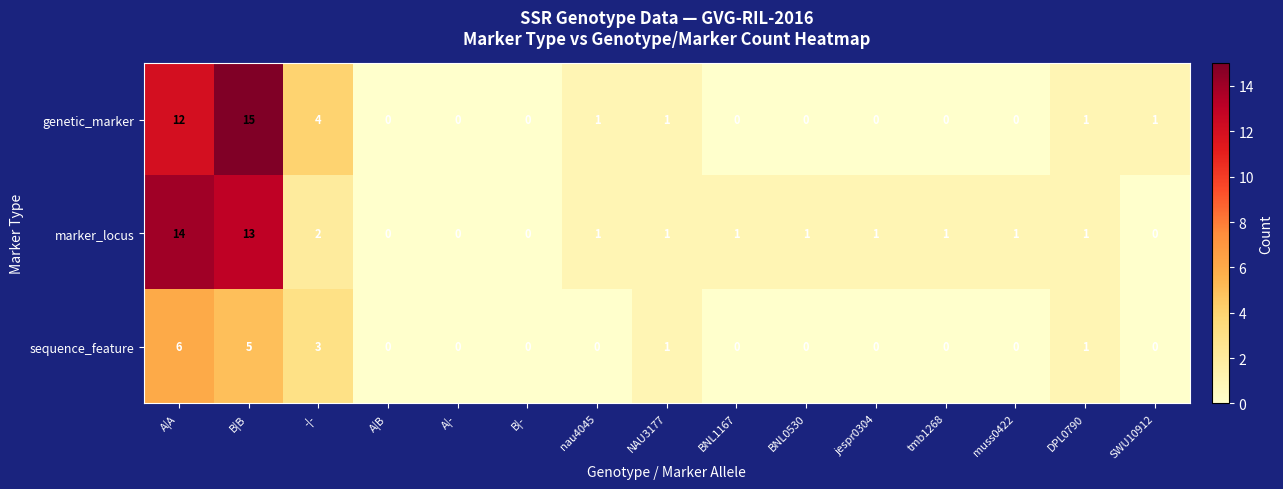

Which category has the highest value across all series?

B|B